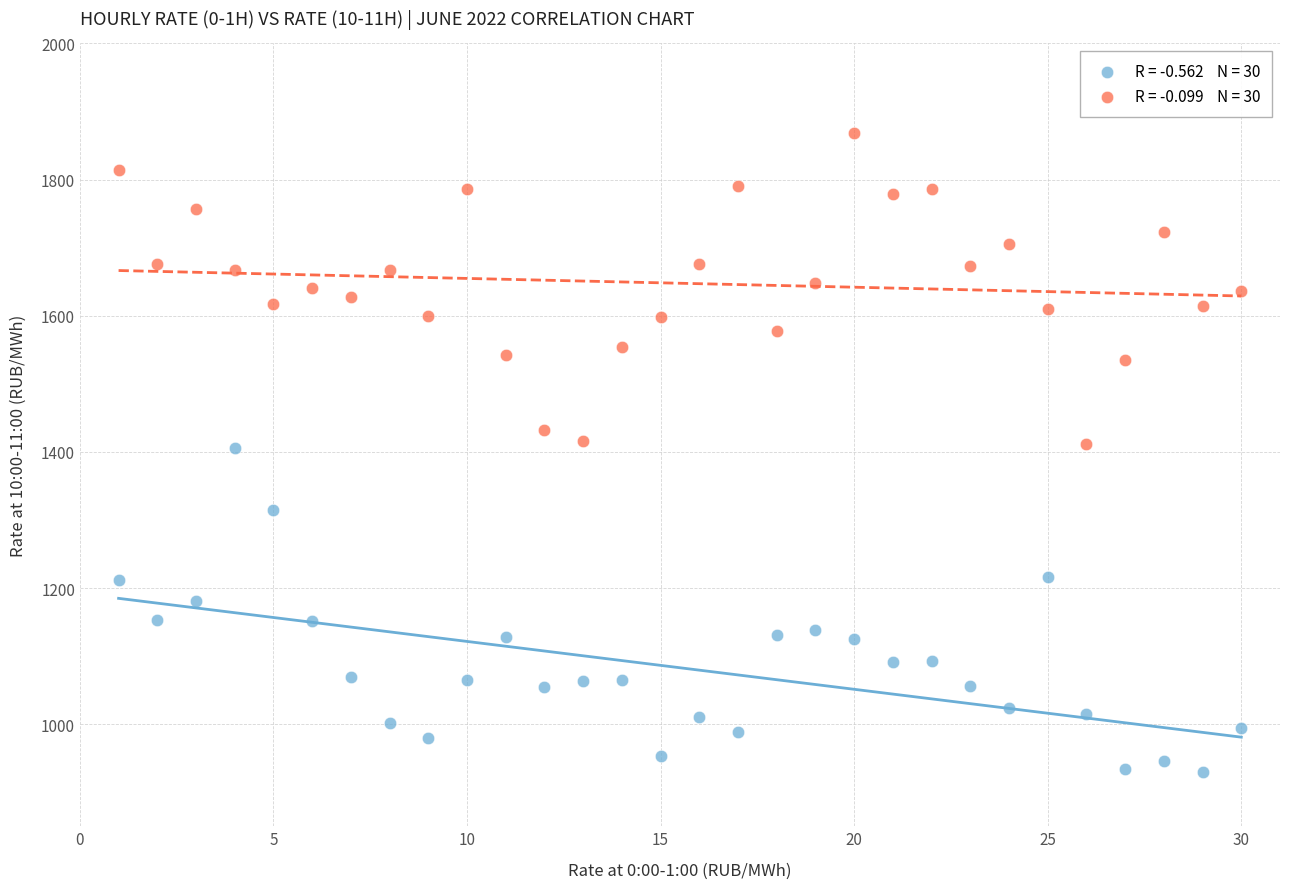

Across all data points, what is the range of Y values (max minus min)?

938.3